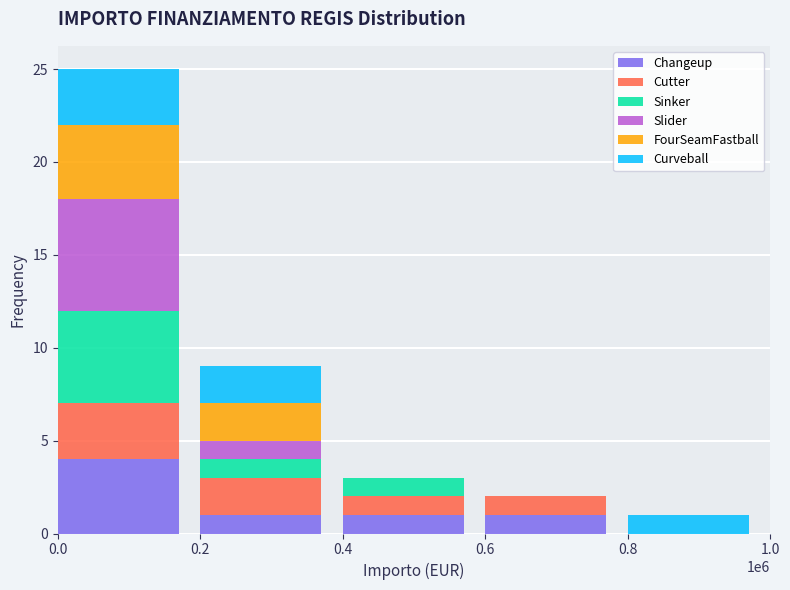

Reading left to right, what are the values for Changeup?

0.0=4	0.2=1	0.4=1	0.6=1	0.8=0